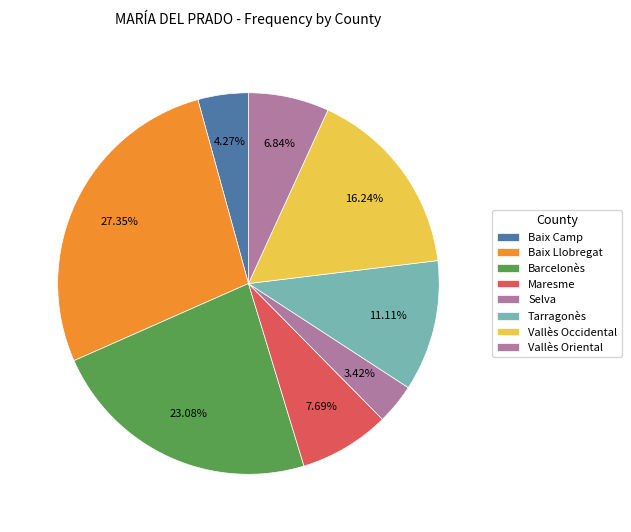

To the nearest percent, what is the difference between the largest and smallest slice percentages?

24%